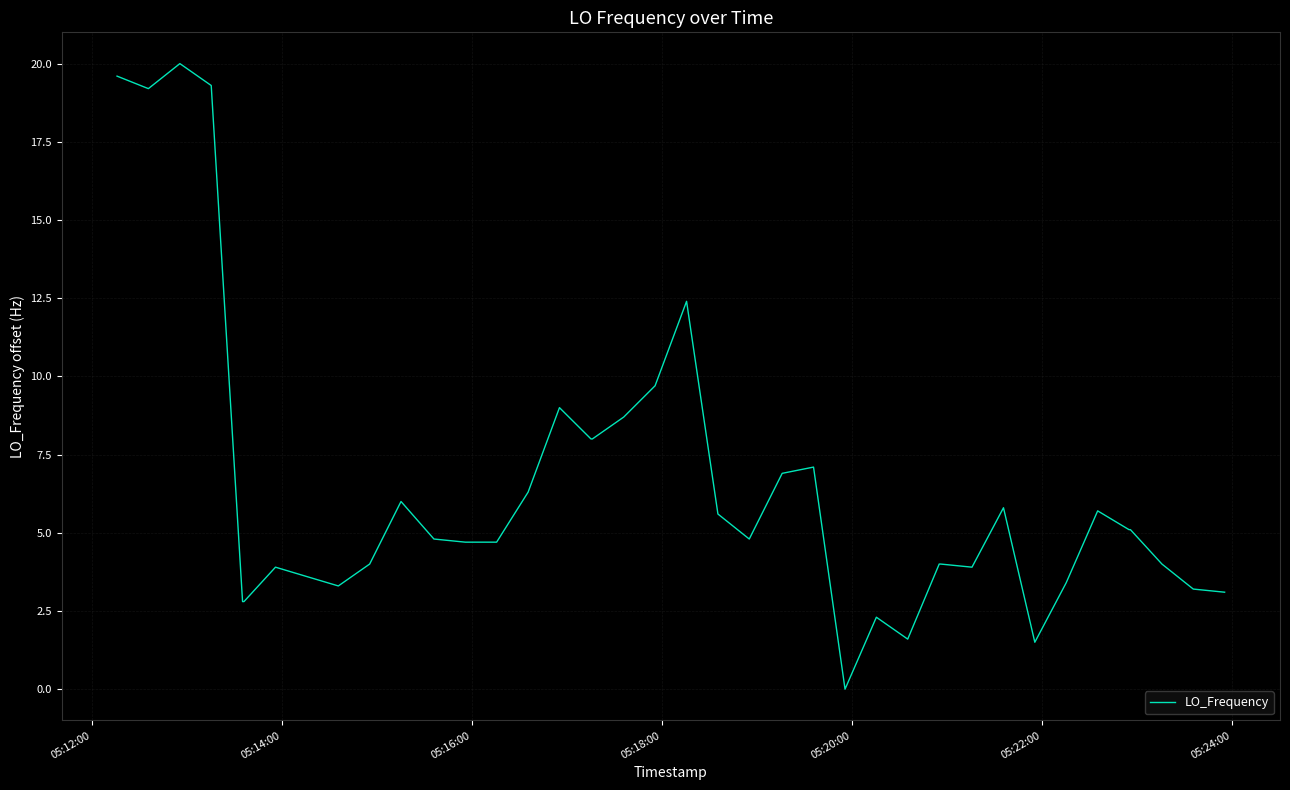

What is the difference between the maximum and minimum values?

20.0